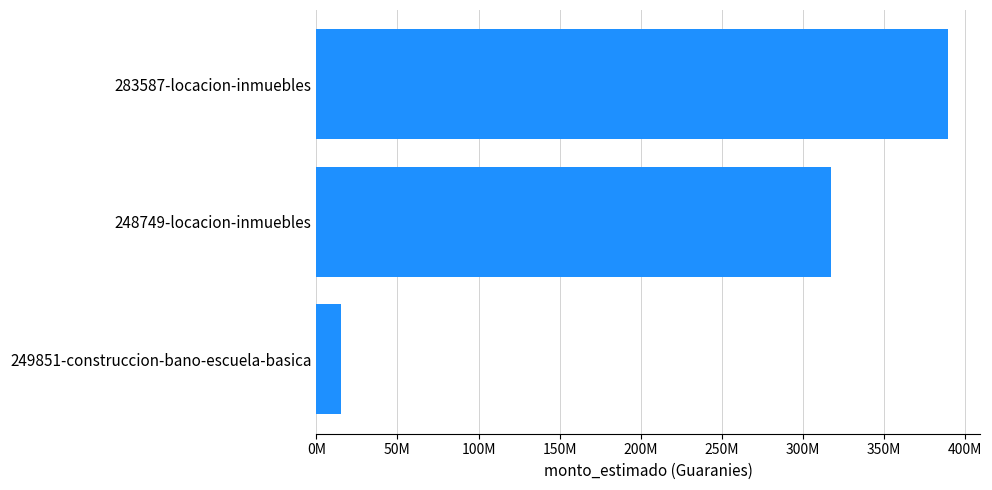

How many values are between 15000000 and 389400000?

3